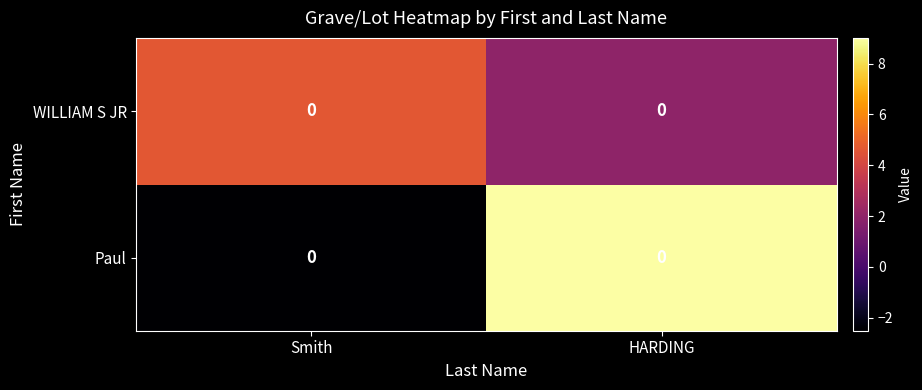

Which series has the largest total across all categories?

WILLIAM S JR